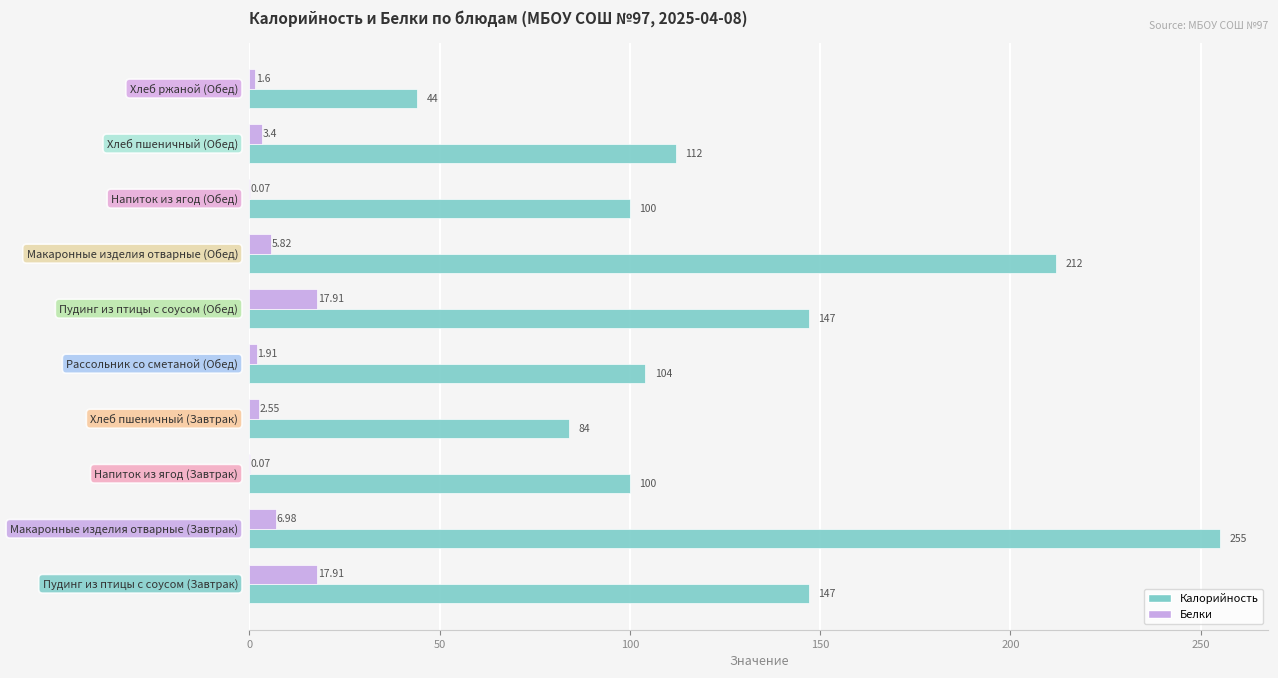

Which series has the largest total across all categories?

Калорийность